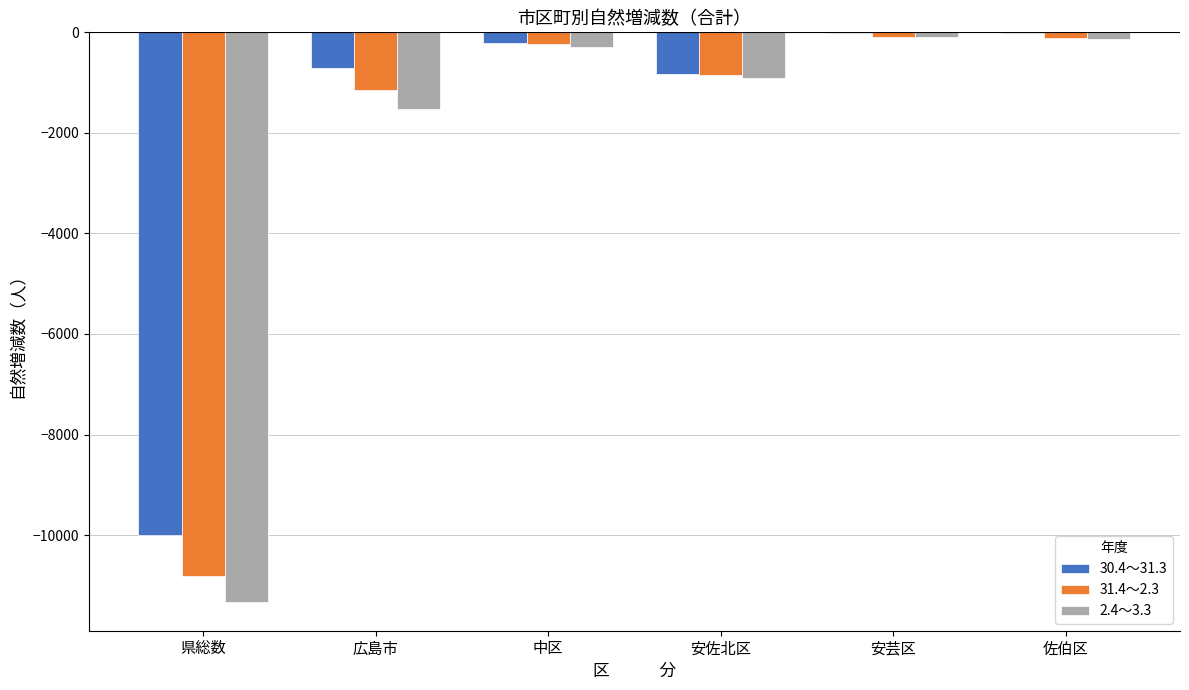

The value of 31.4～2.3 at 県総数 is -3148. True or false?

False